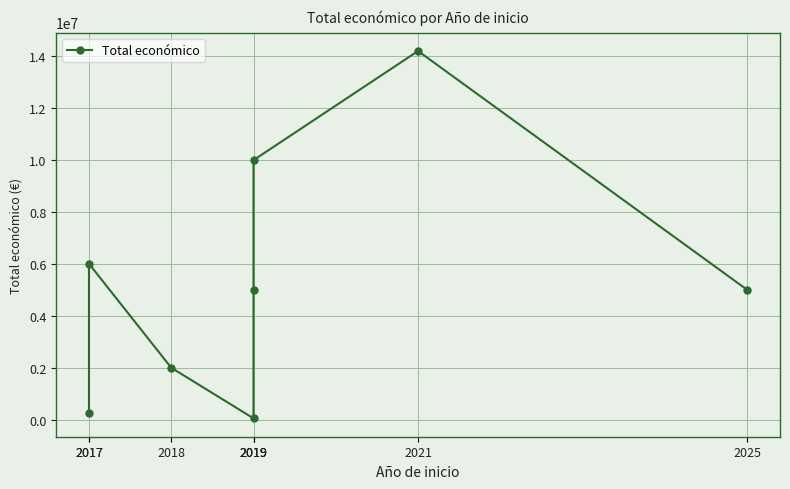

Which category has the lowest value across all series?

2019